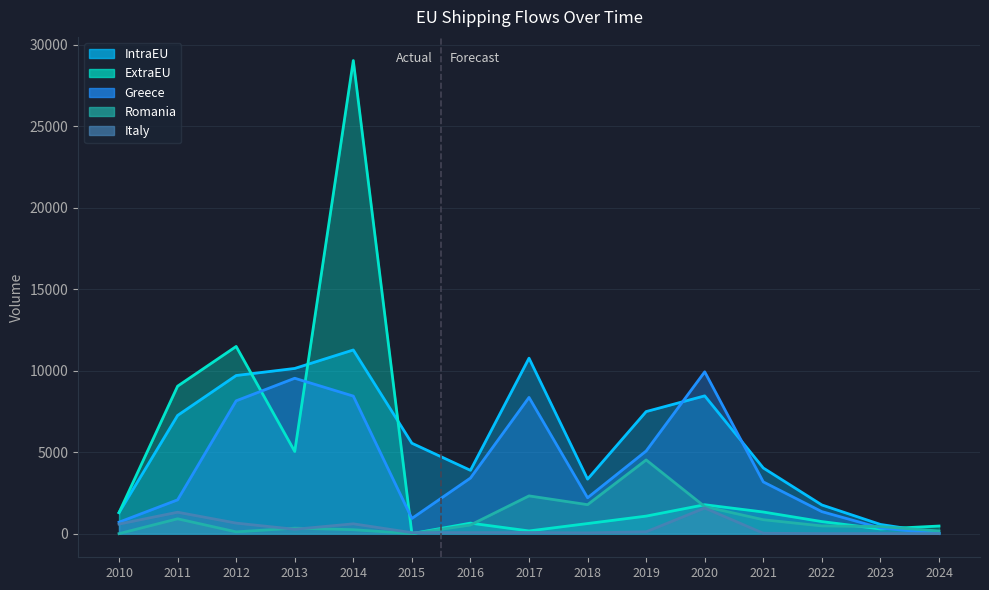

How many intersections are there between ExtraEU and IntraEU?

4